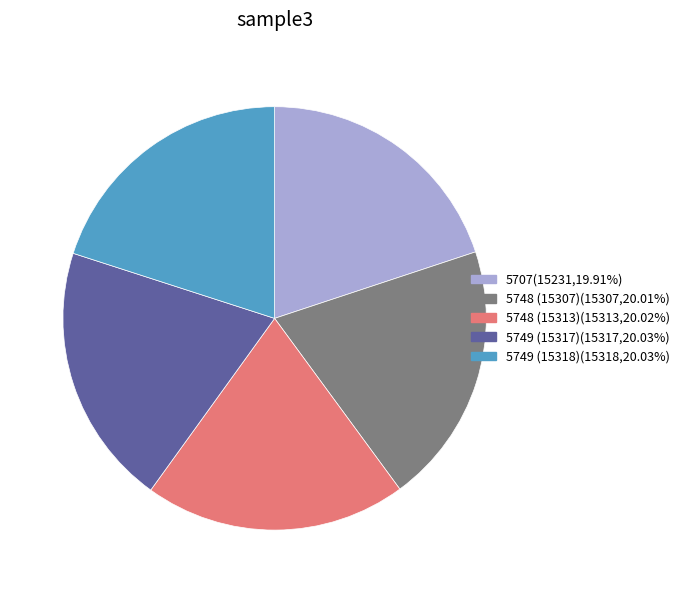

Is 5749 (15318)(15318,20.03%) the majority of the pie?

No